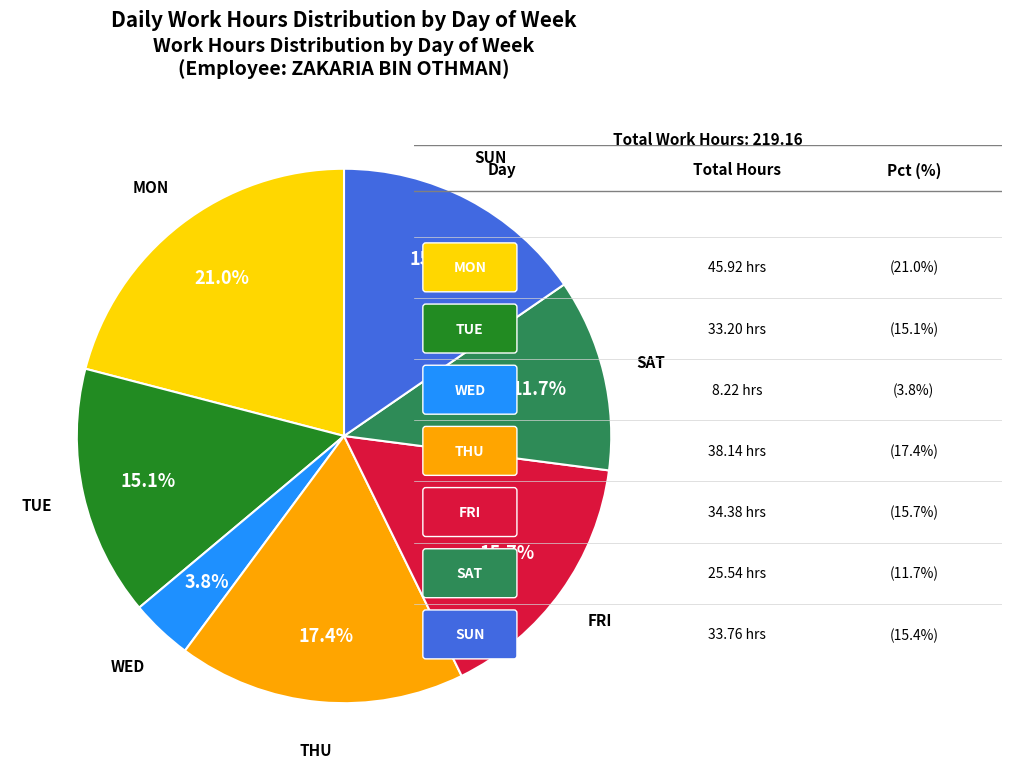

How many segments does this pie chart have?

7